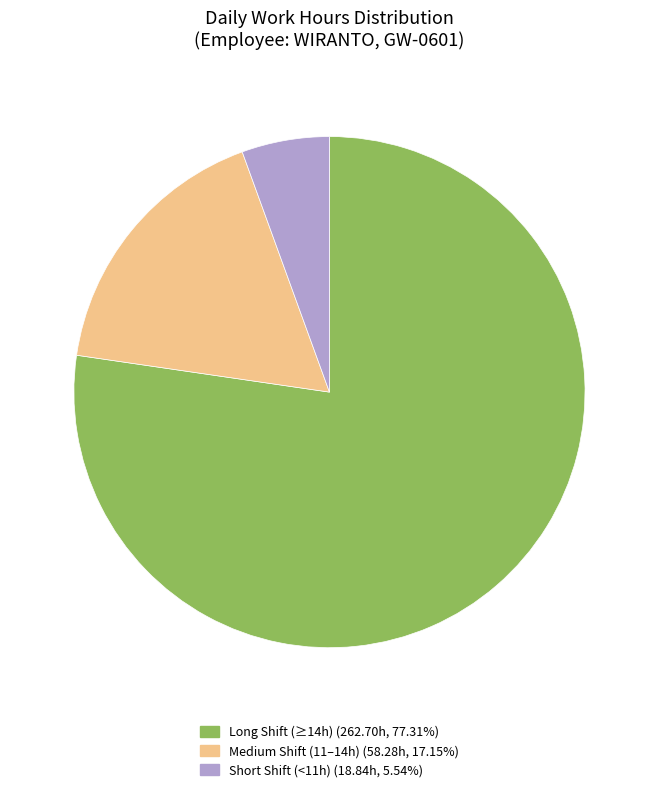

Is there a majority slice in this chart?

Yes